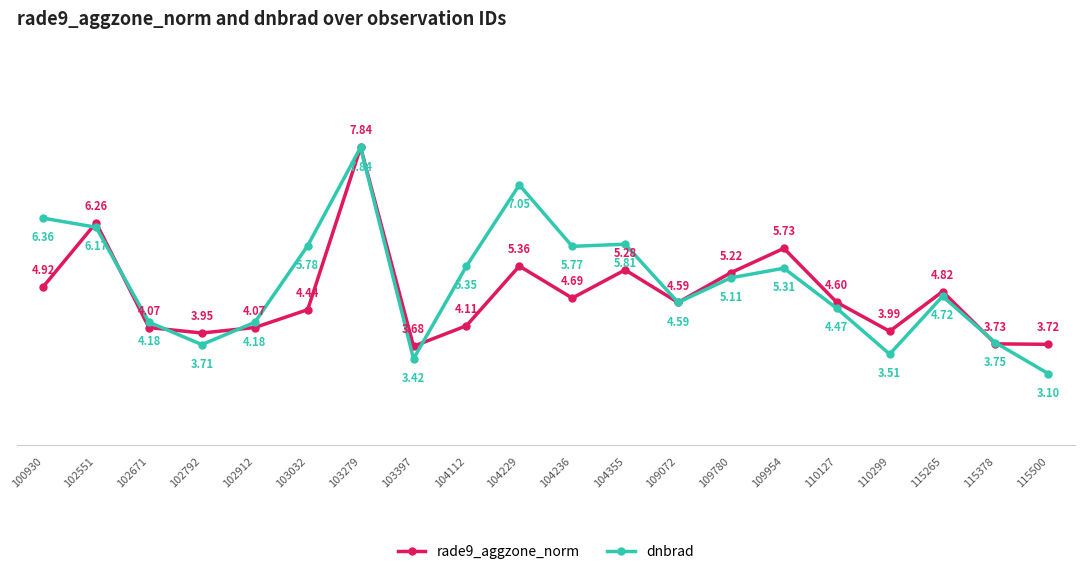

At which category does the chart reach its minimum across all series?

115500